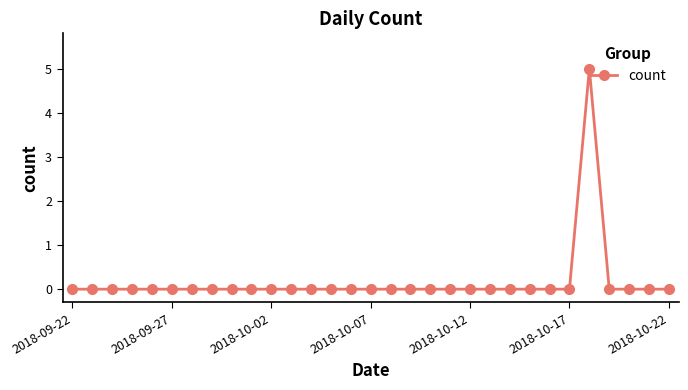

What is the greatest value displayed?

5